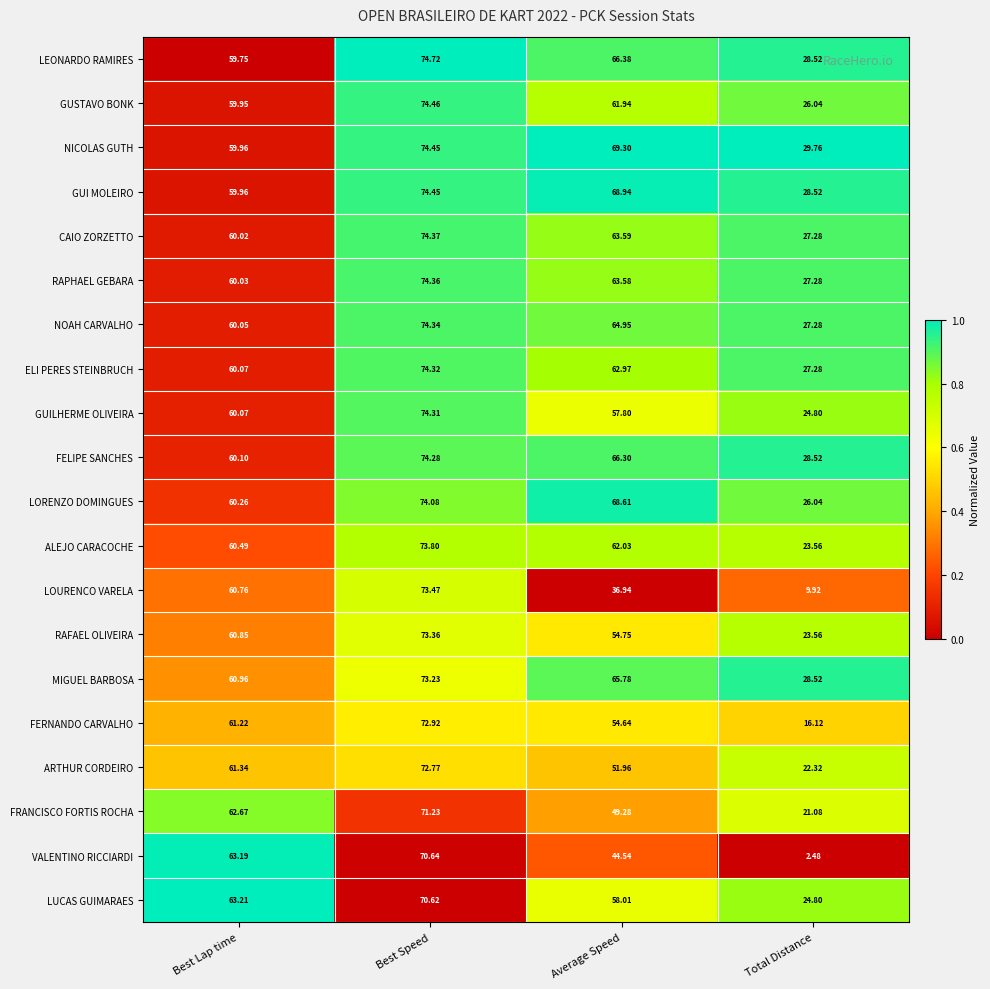

Which category has the lowest value across all series?

Total Distance